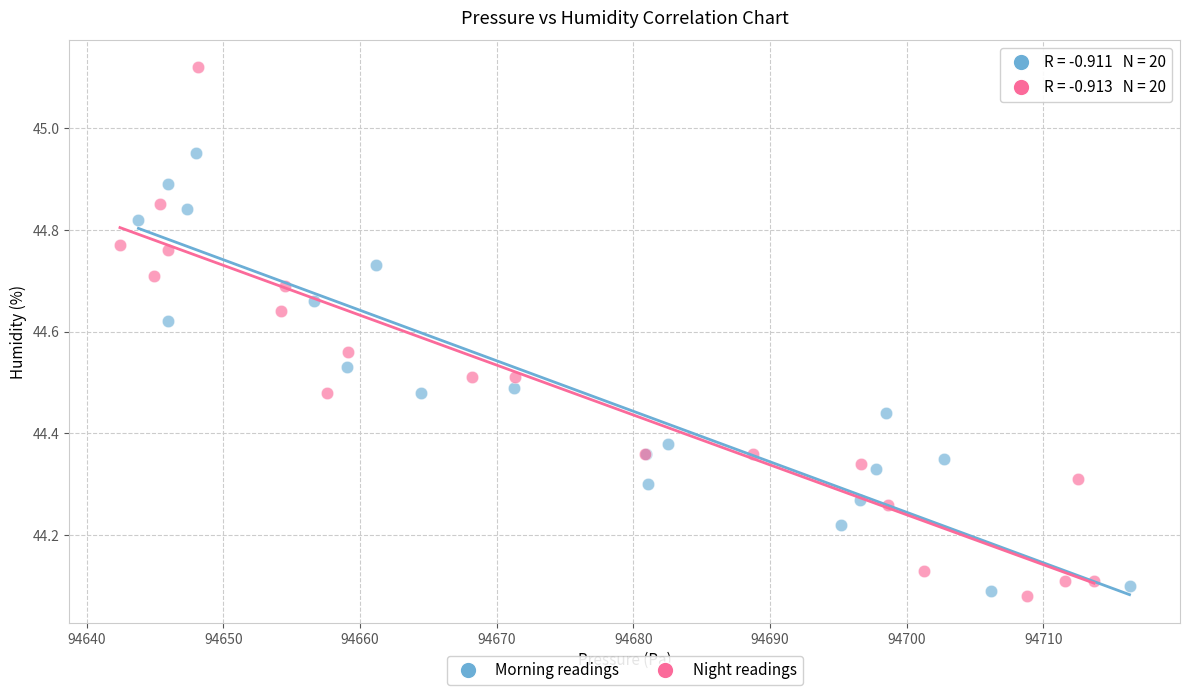

Which series reaches the maximum Y coordinate?

Night readings